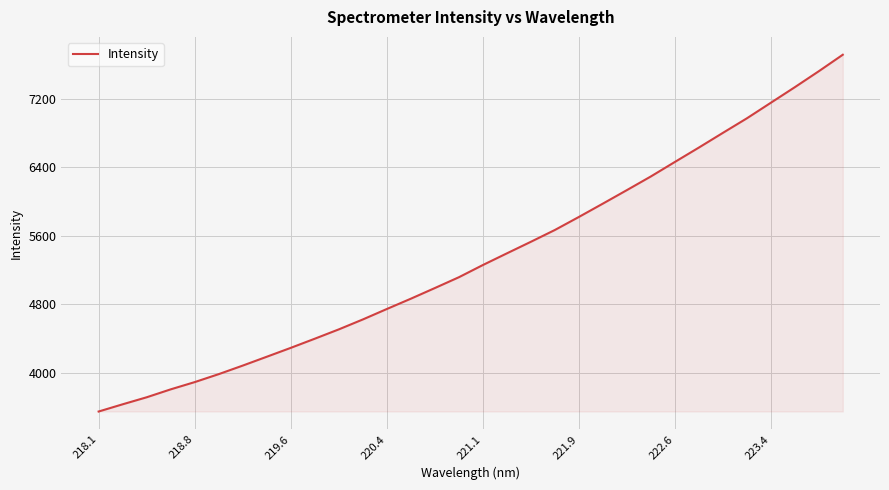

What is the minimum value shown in the chart?

3545.3